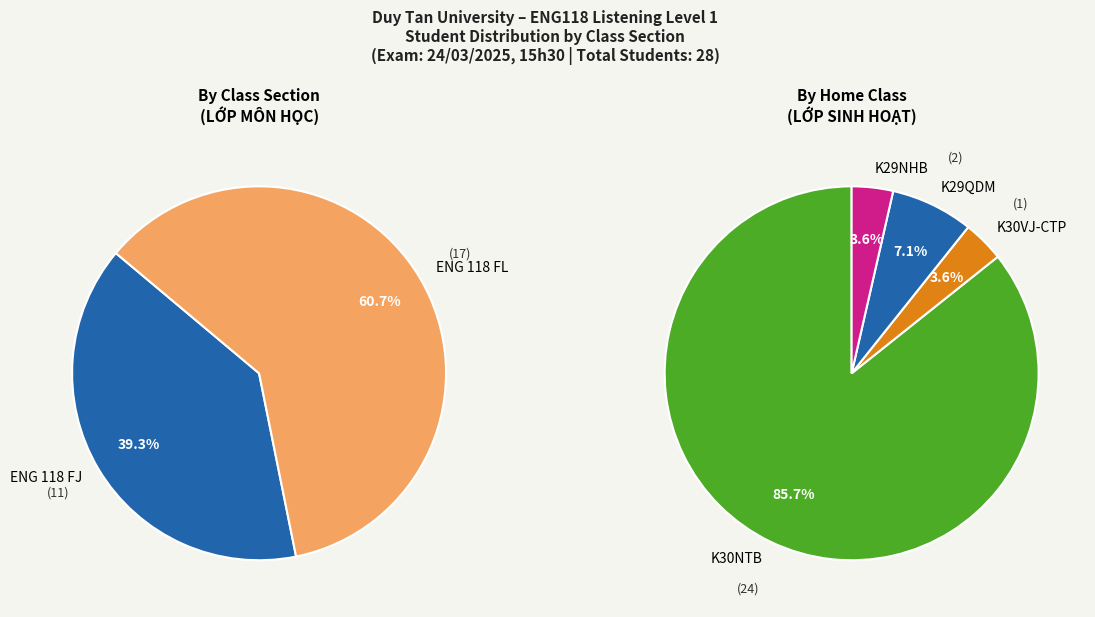

The ENG 118 FL slice represents 48% of the pie. True or false?

False